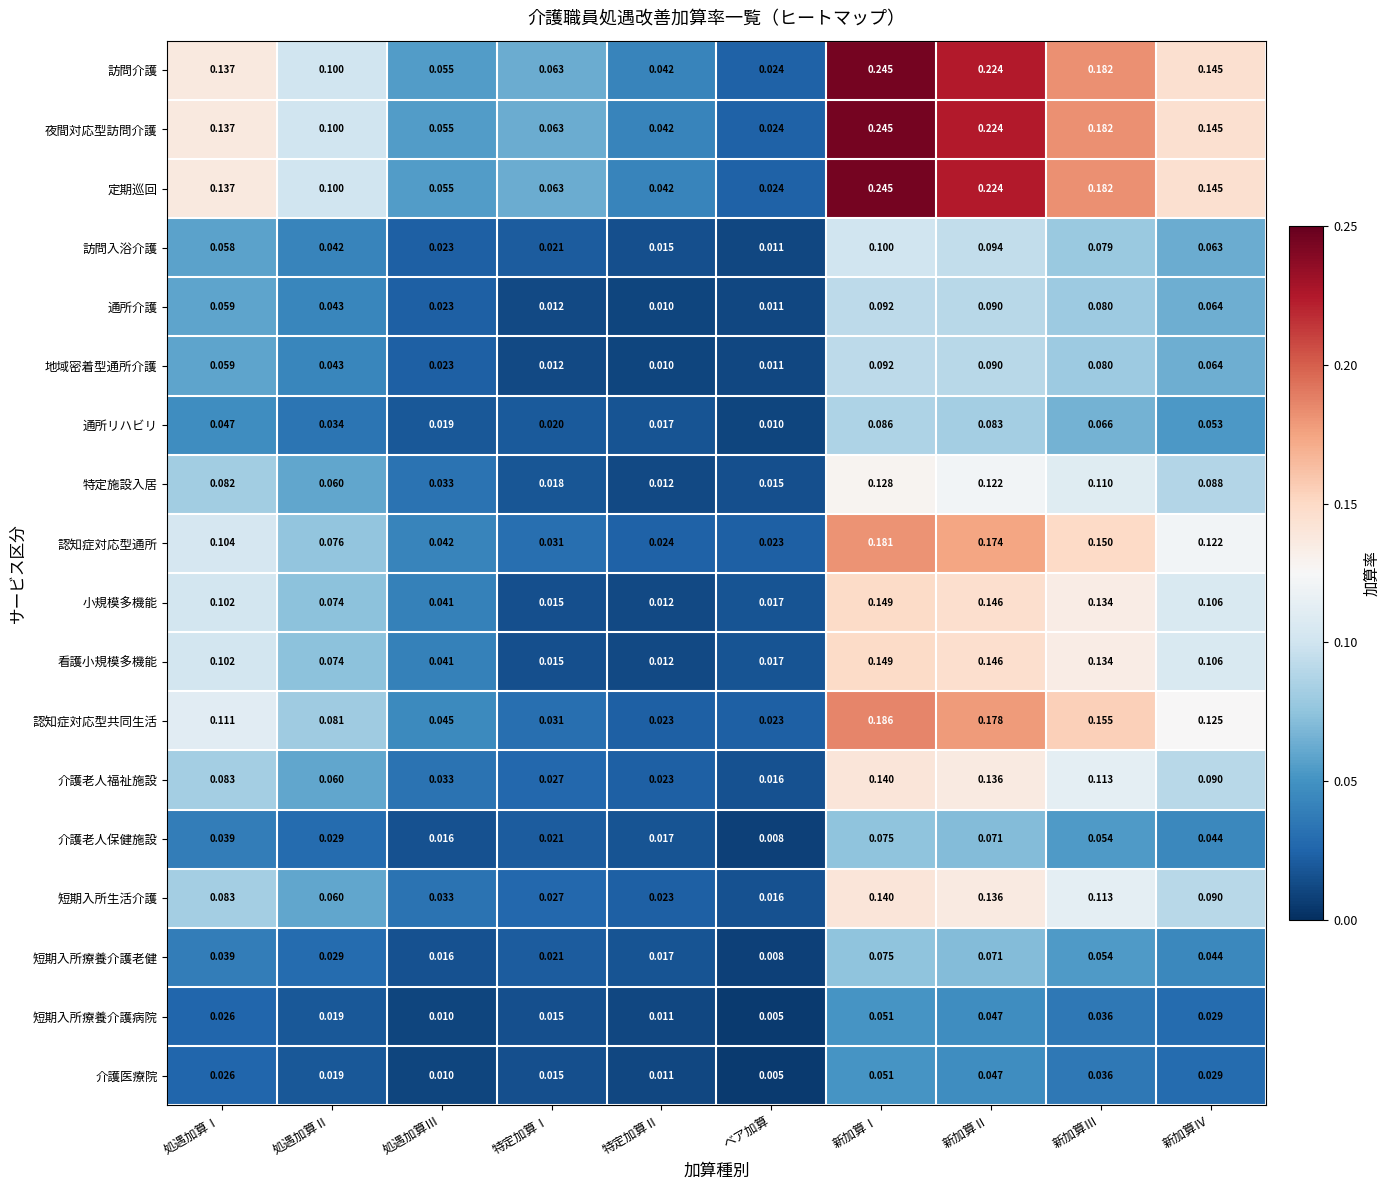

At which category is the sum across all series the highest?

新加算Ⅰ